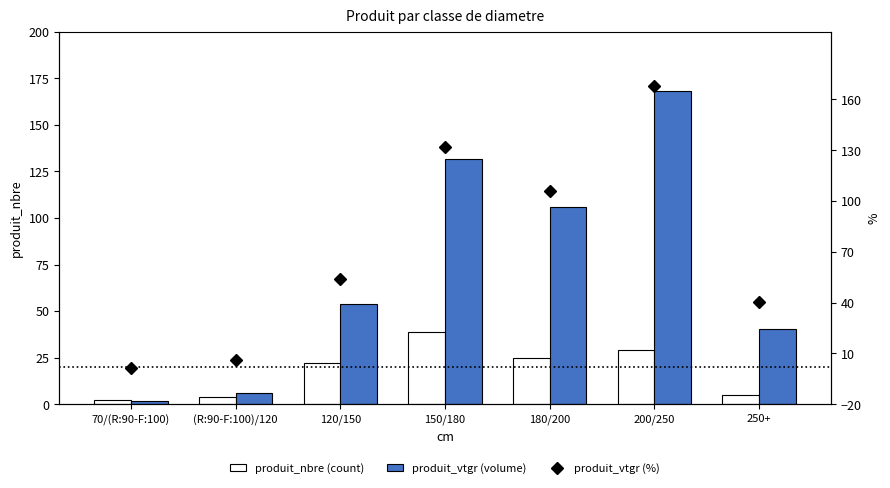

At how many categories does at least one series exceed 26?

5